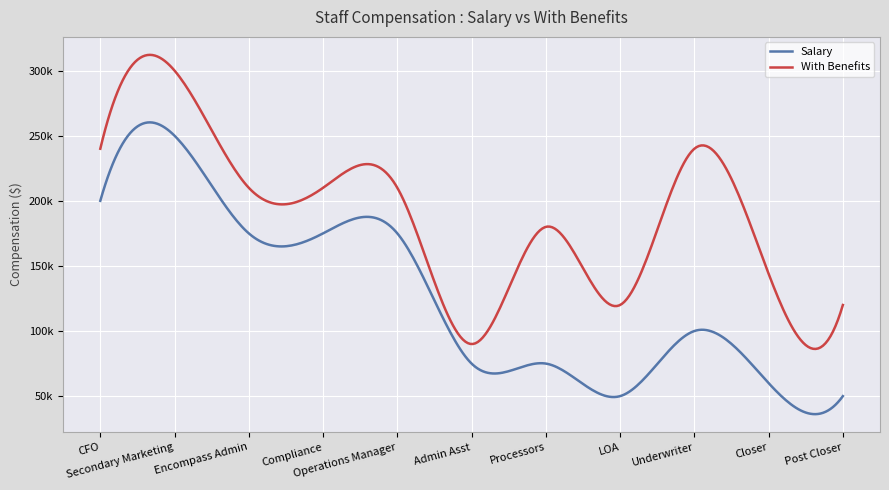

At which category does the chart reach its peak across all series?

Secondary Marketing